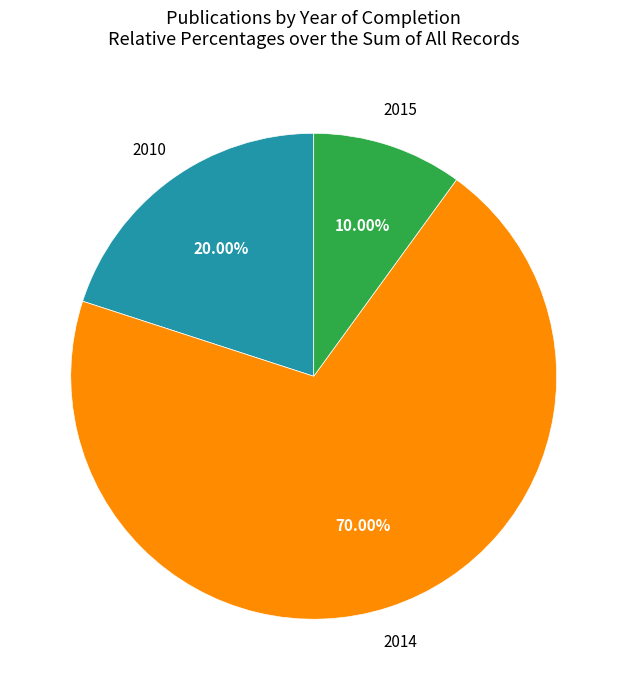

Does any single category account for the majority?

Yes